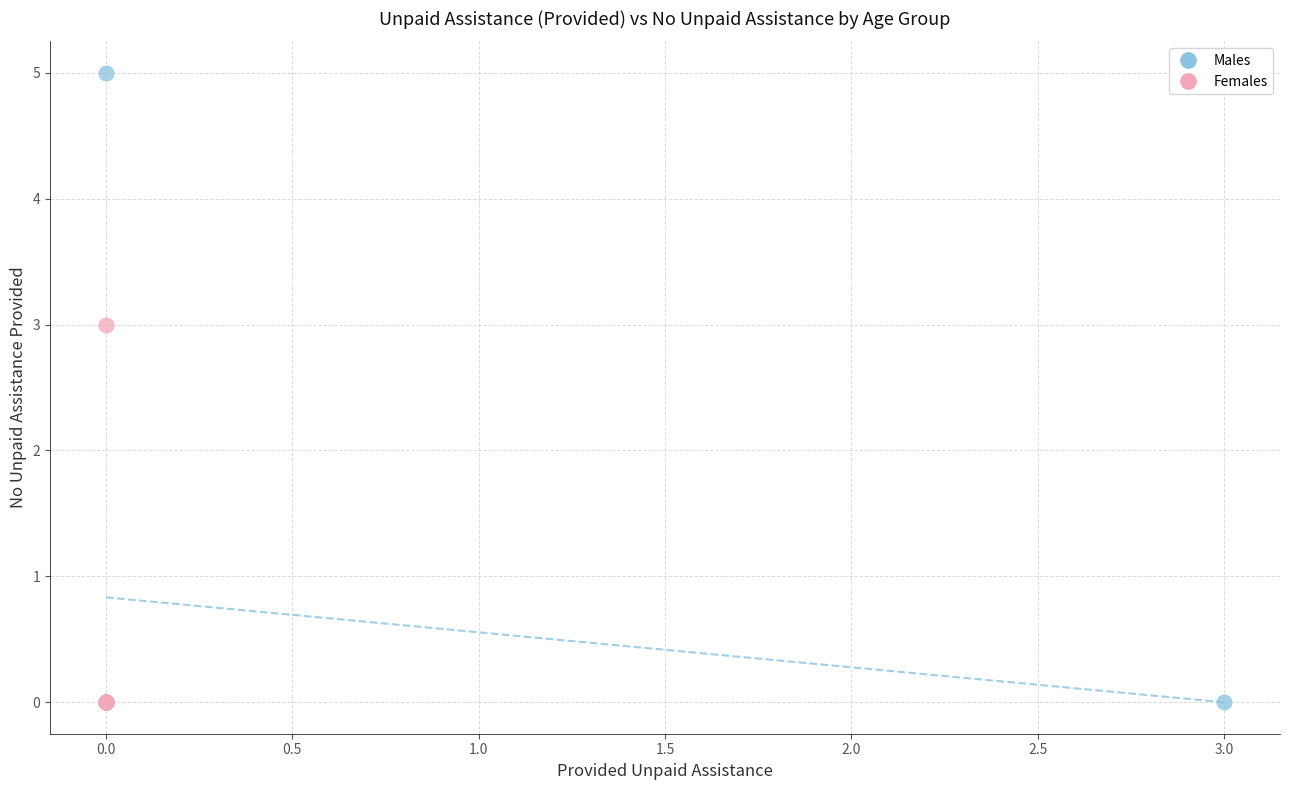

Which series reaches the maximum Y coordinate?

Males